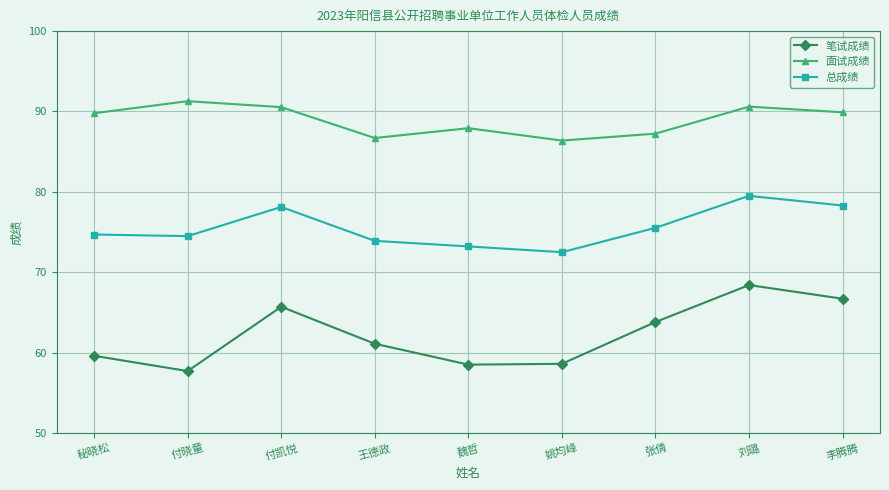

What is the sum of the 笔试成绩 values at 张倩 and 付凯悦?

129.5